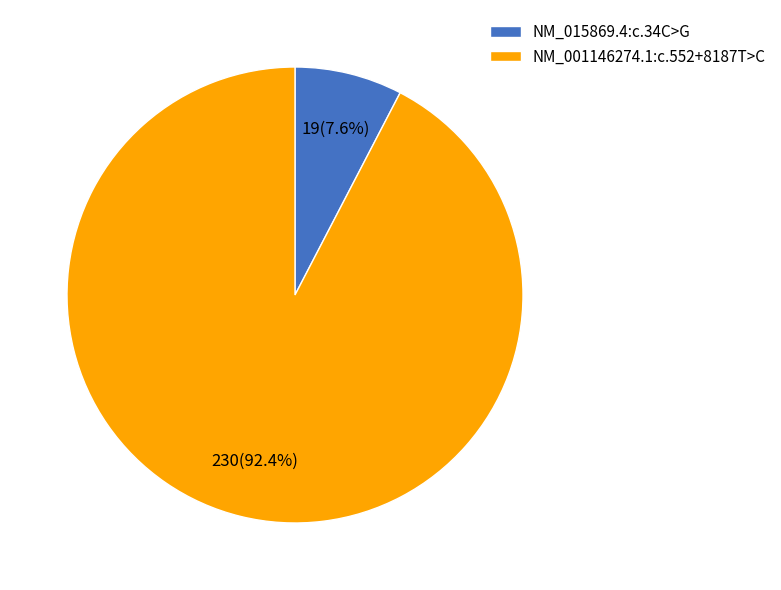

To the nearest percent, what is the difference between the NM_001146274.1:c.552+8187T>C and NM_015869.4:c.34C>G slice percentages?

85%